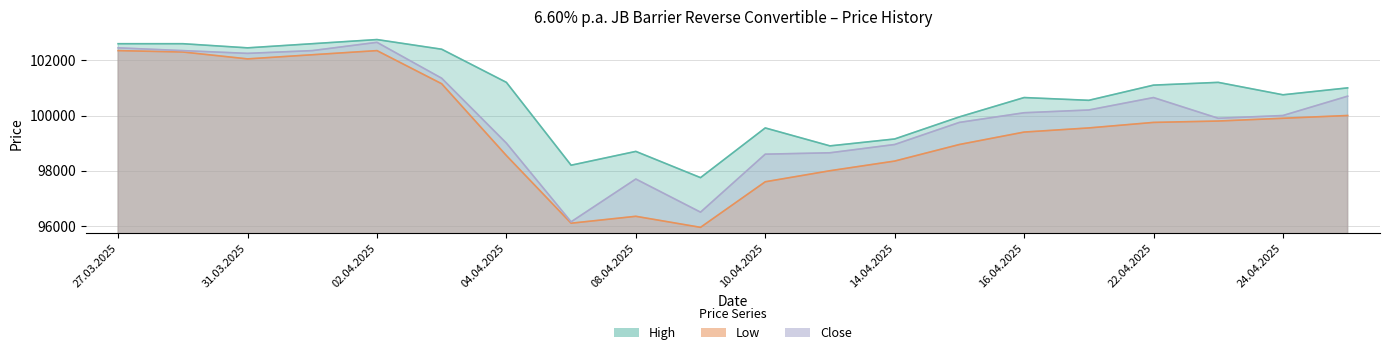

What are all the series names shown in the legend?

High, Low, Close